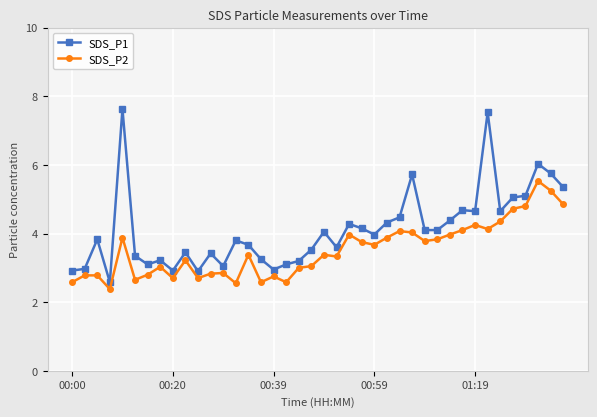

What is the maximum value shown in the chart?

7.6